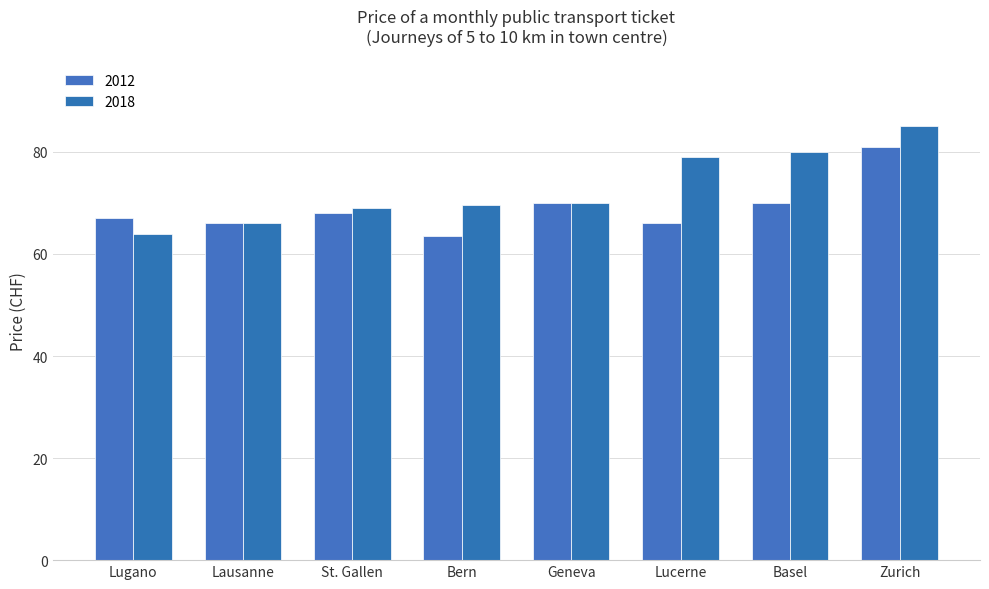

What is the sum of all 2012 values?

551.5